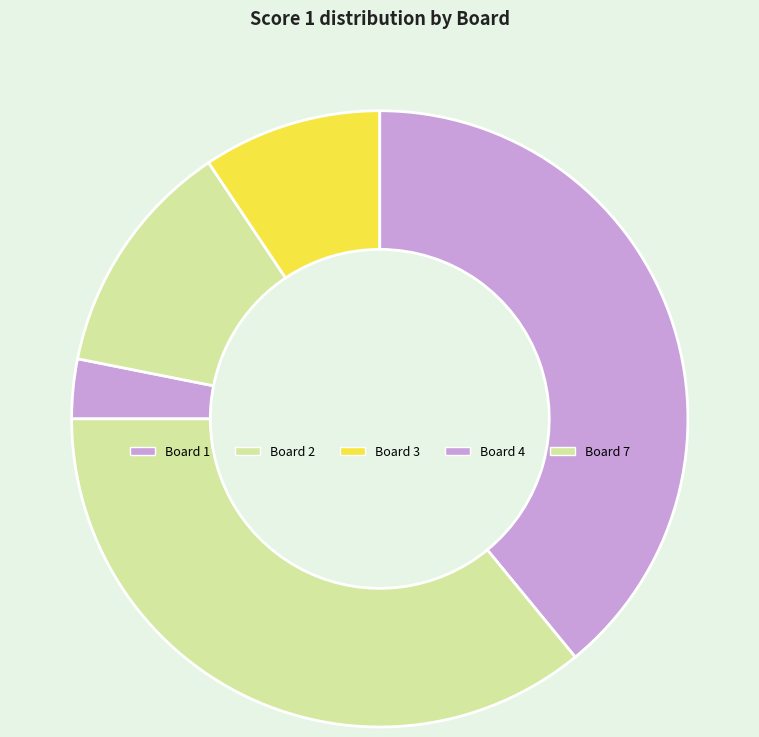

Is there any slice that represents more than half of the pie?

No